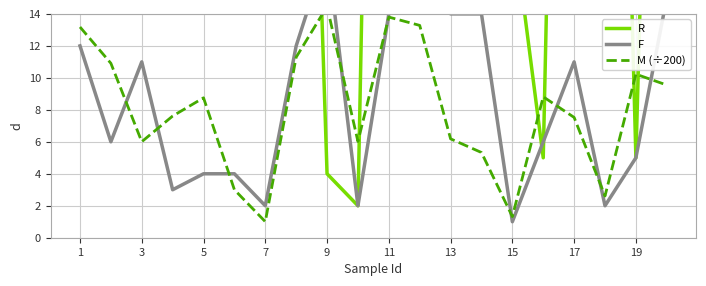

What is the spread (max minus min) of values at 15?

51.7